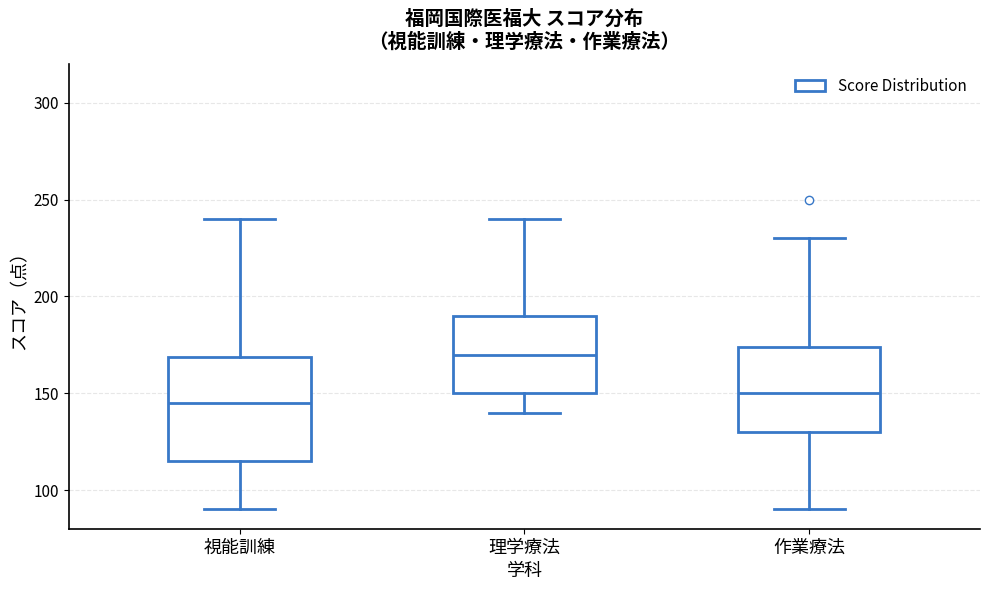

Comparing the boxes themselves (not the whiskers), which one is the tallest?

視能訓練